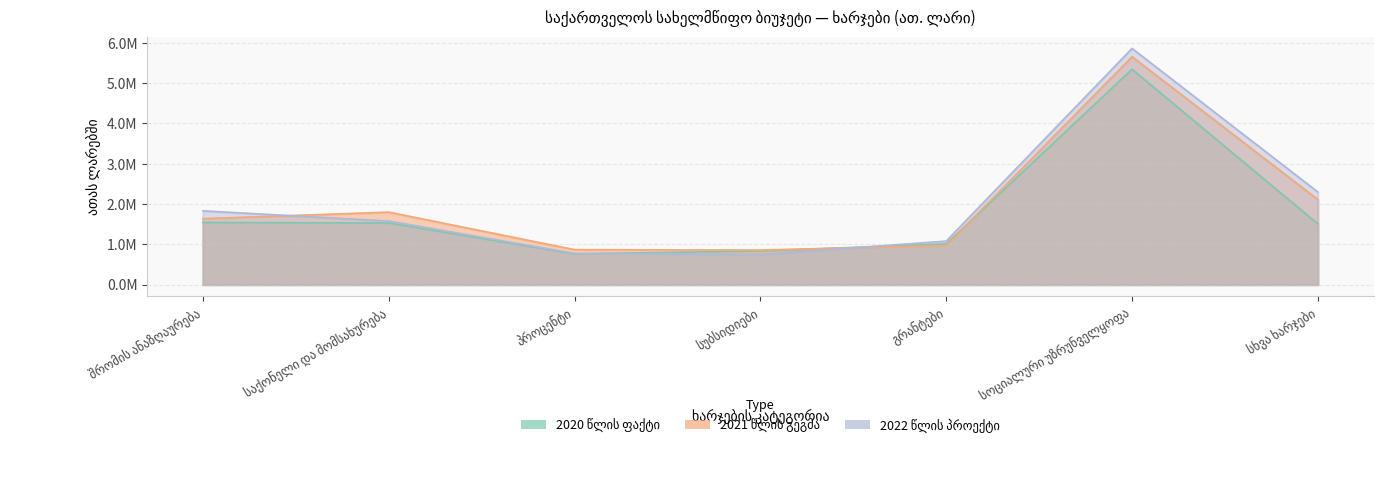

At which category does the chart reach its peak across all series?

სოციალური უზრუნველყოფა